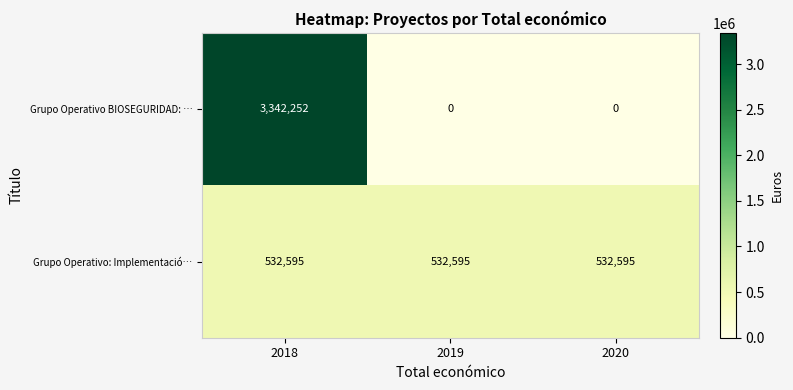

Which series has the largest total across all categories?

Grupo Operativo BIOSEGURIDAD: …